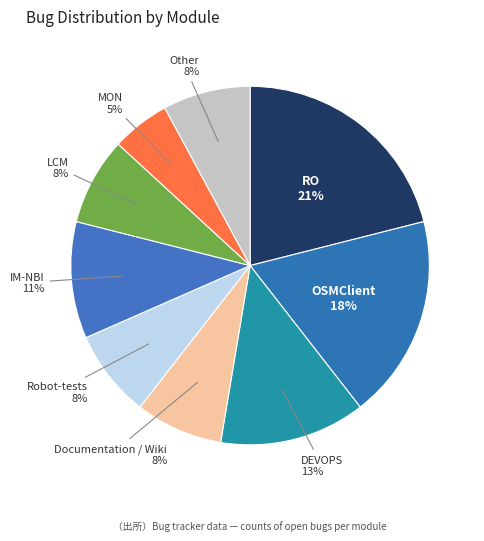

What is the smallest slice in the pie chart?

MON